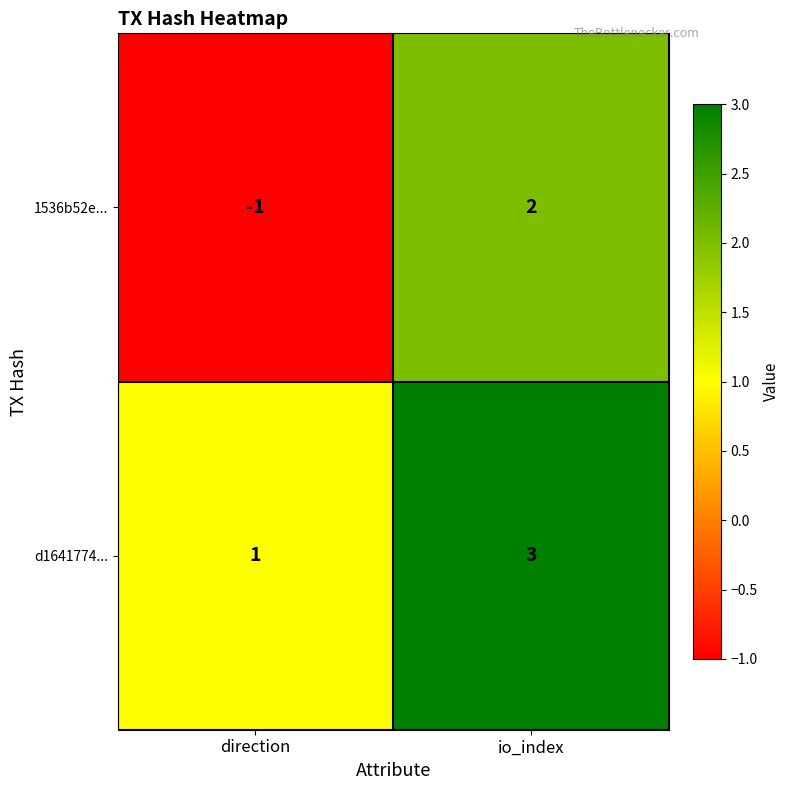

What is the difference between the maximum and minimum values in the 1536b52e... series?

3